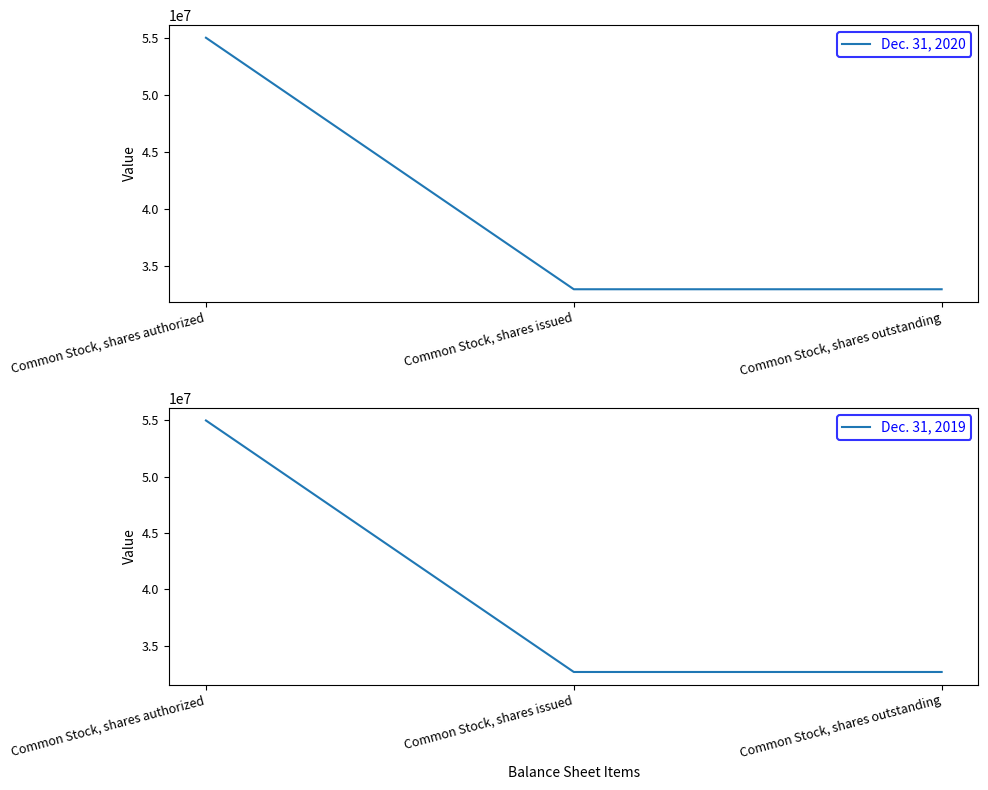

What is the sum of the Dec. 31, 2020 values at Common Stock, shares authorized and Common Stock, shares outstanding?

87921341